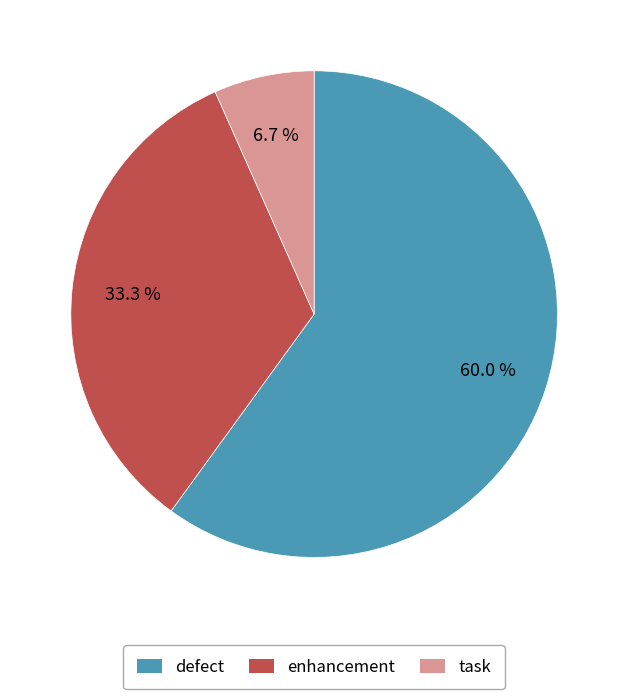

To the nearest percent, what portion does enhancement represent?

33%